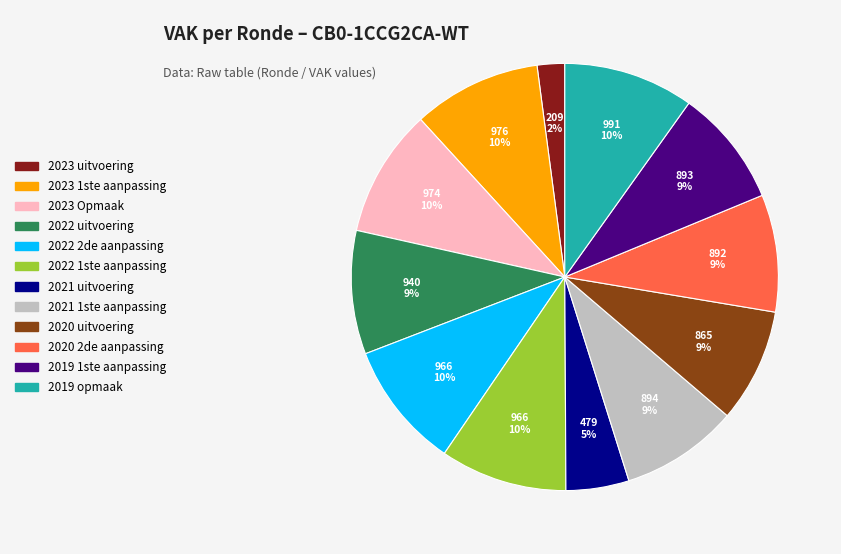

Approximately how many times larger is the value at 2019 opmaak compared to 2019 1ste aanpassing?

1.1